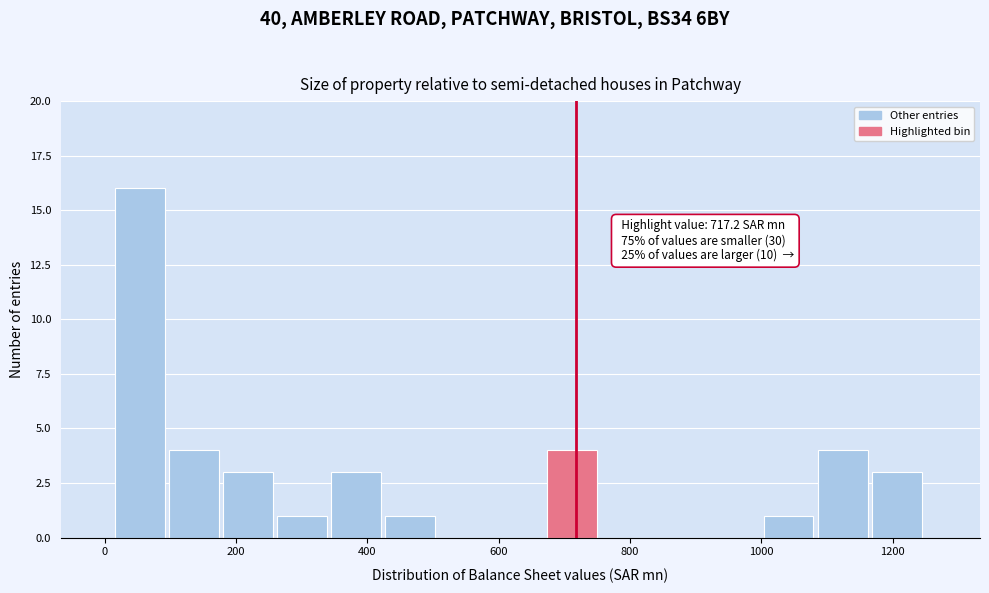

Which range on the x-axis has the tallest bar?

20 to 100